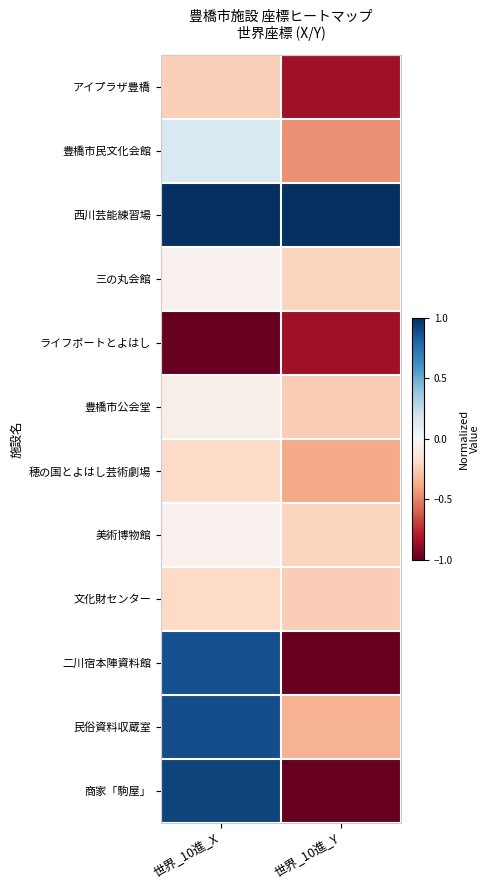

Between 世界_10進_Y and 世界_10進_X, which is larger?

世界_10進_X